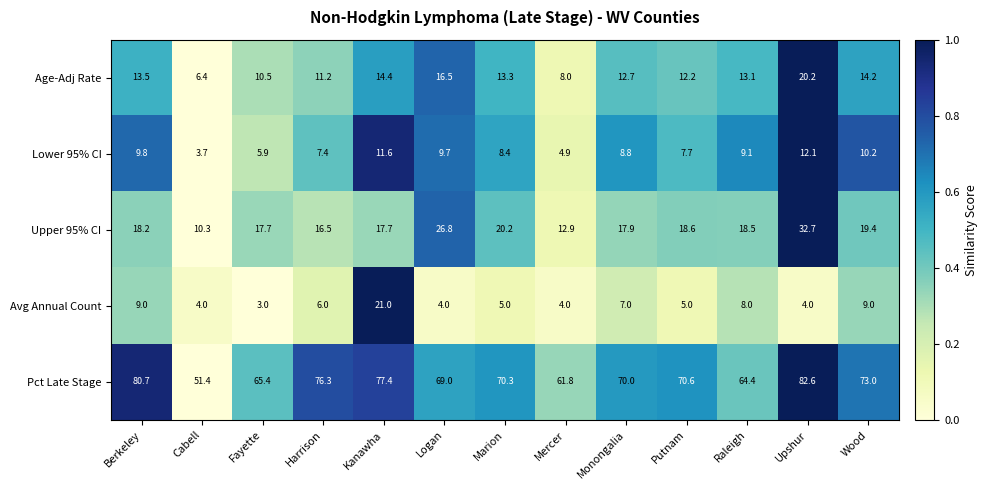

What is the difference between the maximum and minimum values in the Age-Adj Rate series?

13.8